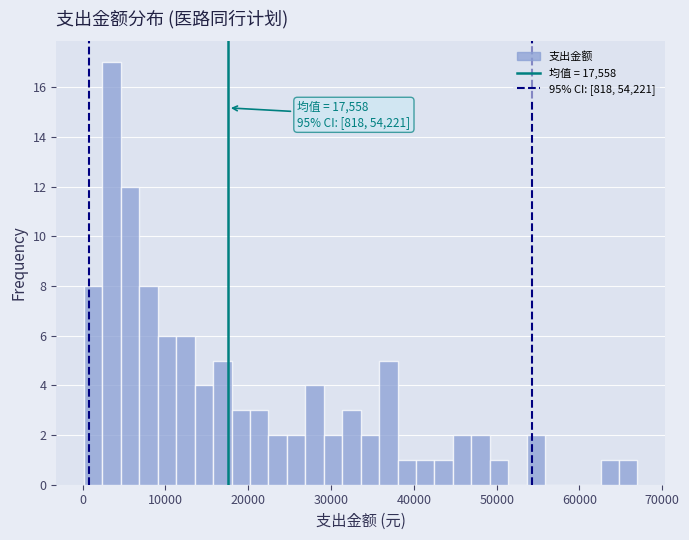

Around what value on the x-axis is the tallest bar? Give the approximate position of its centre, as read against the axis.

3000